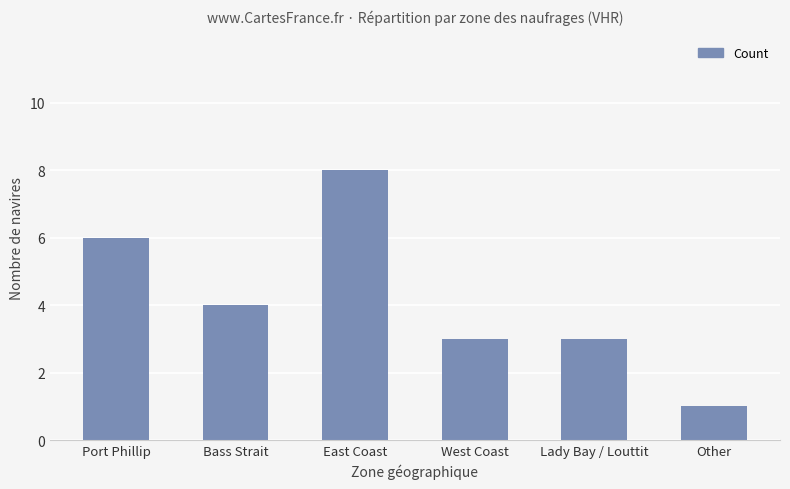

Which has a higher value, Port Phillip or East Coast?

East Coast